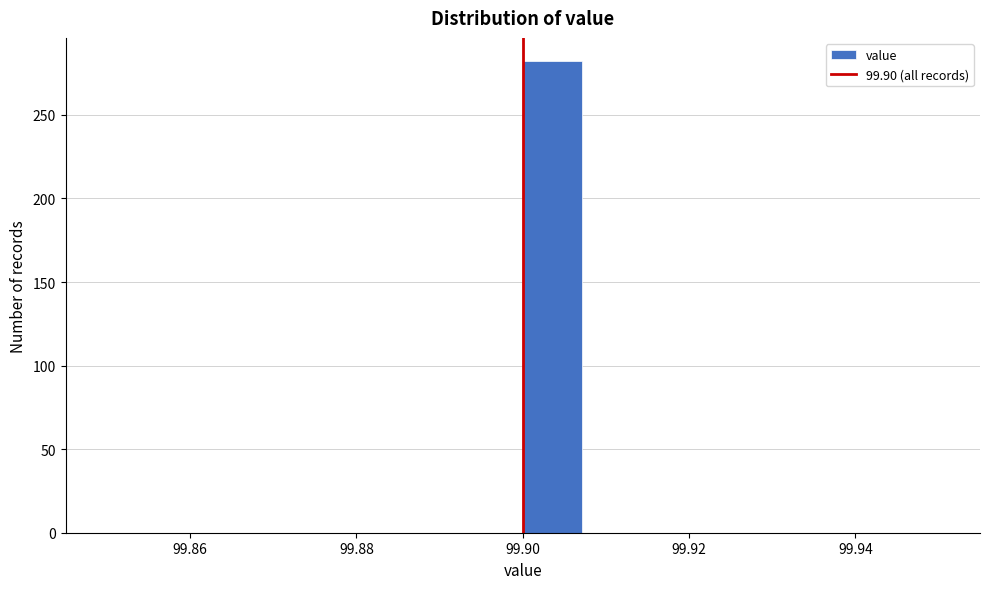

Read against the x-axis, roughly where is the centre of the tallest bar?

99.904